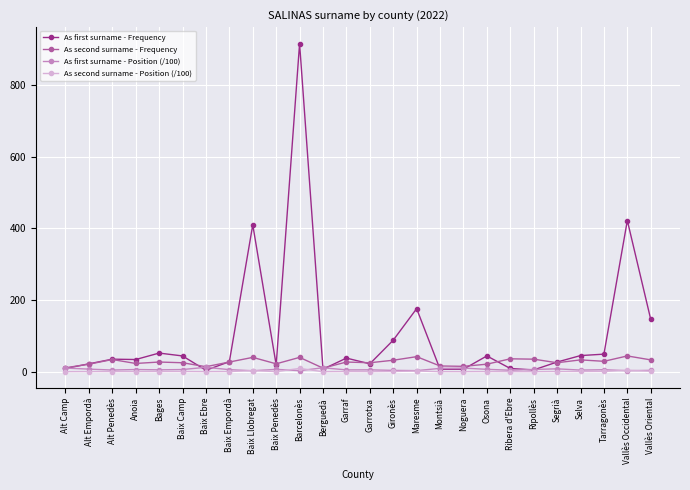

The As second surname - Frequency series shows 21.0 at Osona. True or false?

True